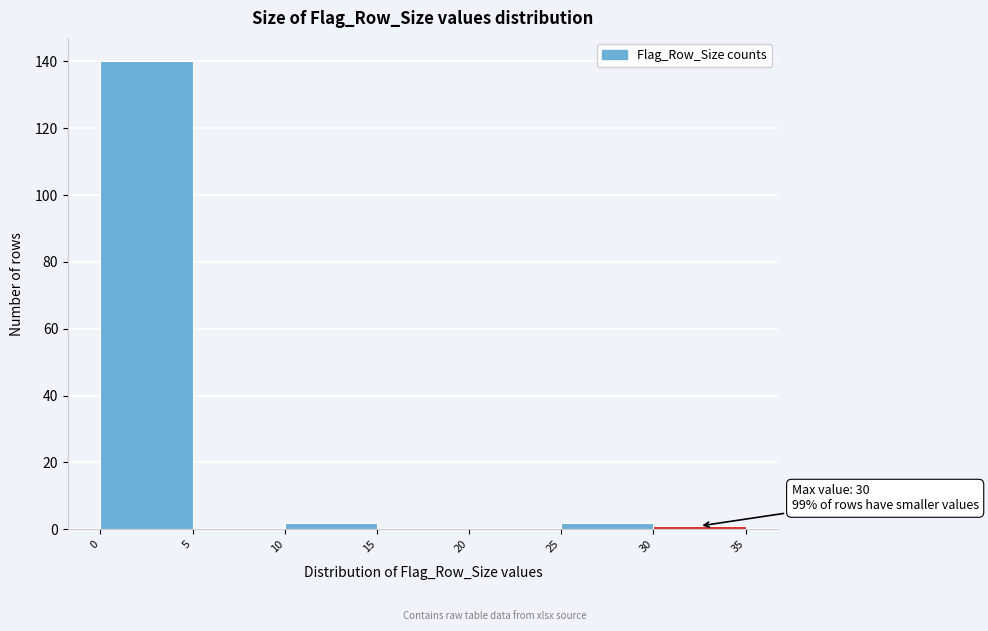

Which range on the x-axis has the tallest bar?

0 to 5